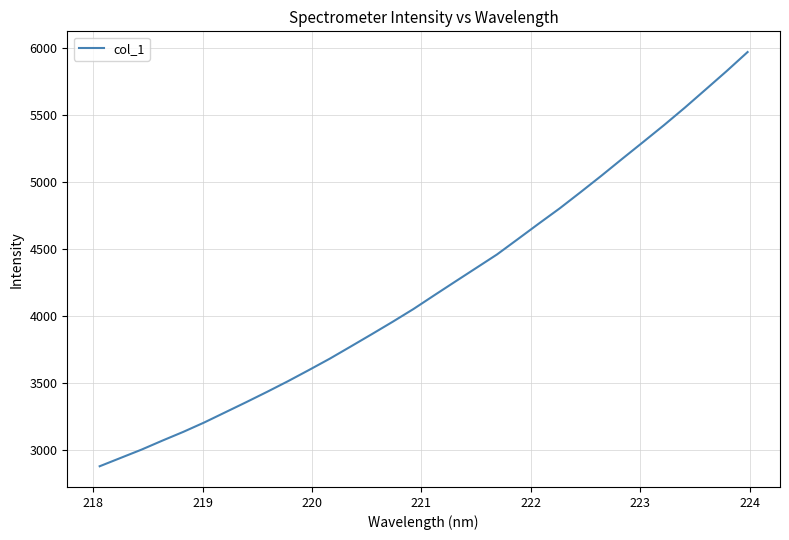

What is the smallest value displayed?

2874.9